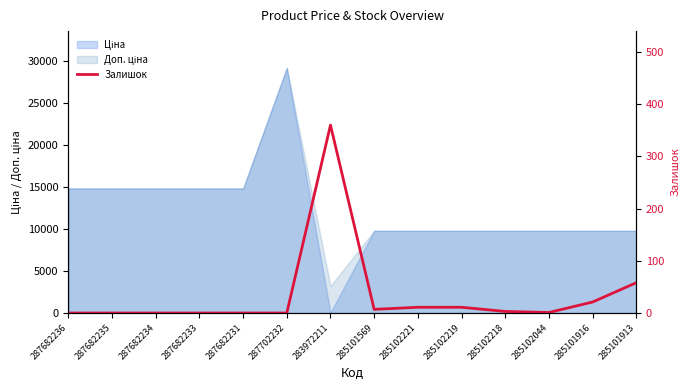

At which category does the chart reach its minimum across all series?

287682236